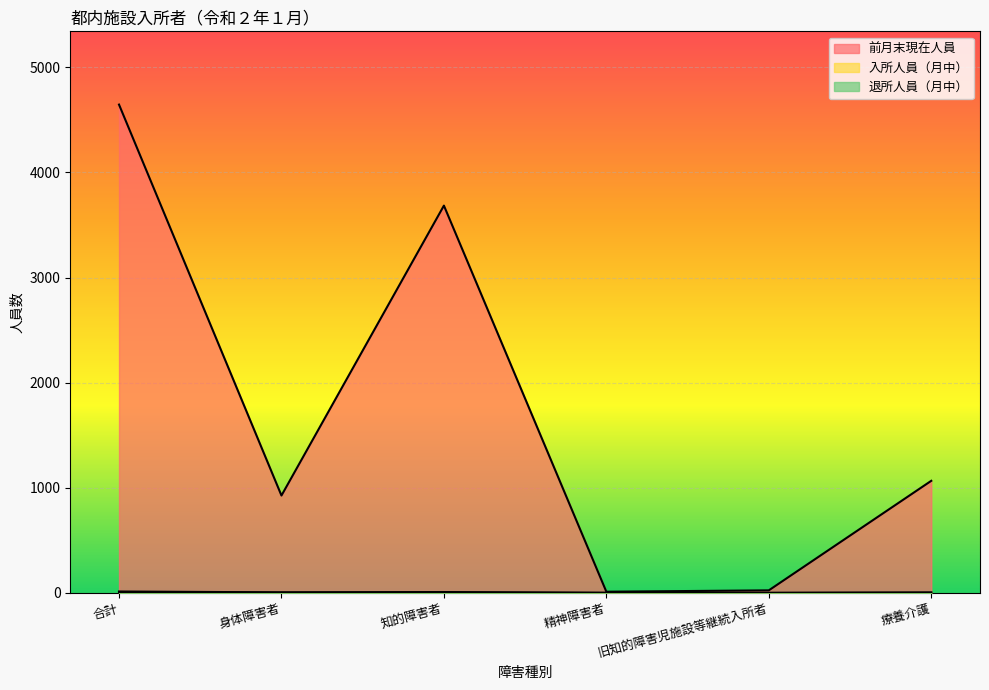

Is it true that 入所人員（月中） equals 3 at 身体障害者?

True